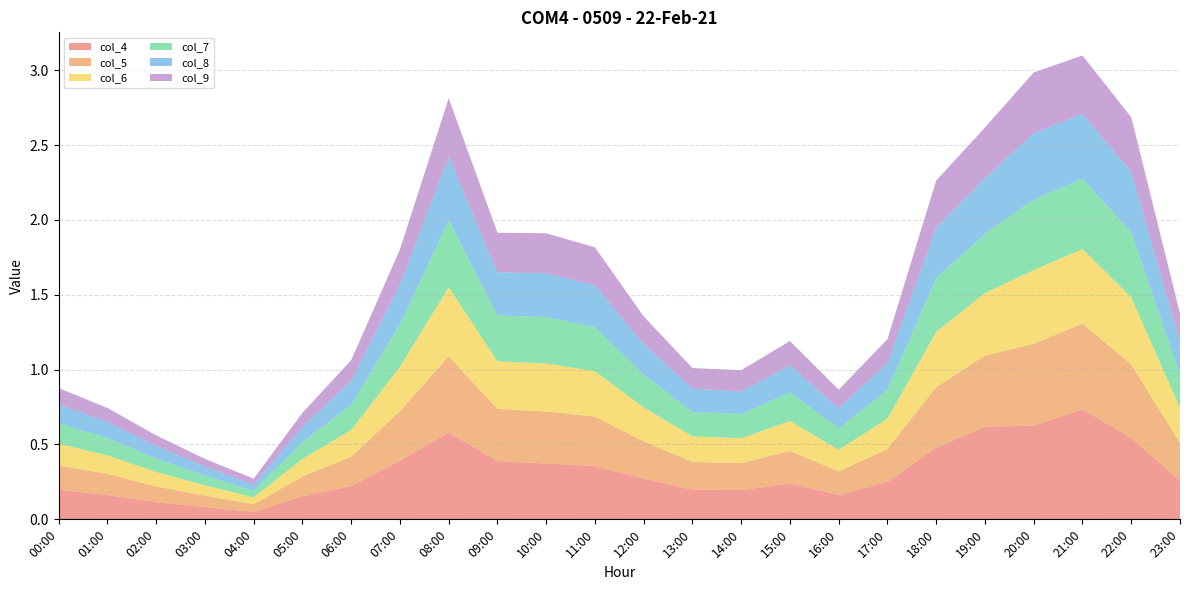

Reading left to right, what are all the values shown in this chart?

col_4: 00:00=0.2	01:00=0.2	02:00=0.1	03:00=0.1	04:00=0.0	05:00=0.2	06:00=0.2	07:00=0.4	08:00=0.6	09:00=0.4	10:00=0.4	11:00=0.4	12:00=0.3	13:00=0.2	14:00=0.2	15:00=0.2	16:00=0.2	17:00=0.3	18:00=0.5	19:00=0.6	20:00=0.6	21:00=0.7	22:00=0.5	23:00=0.3
col_5: 00:00=0.2	01:00=0.1	02:00=0.1	03:00=0.1	04:00=0.1	05:00=0.1	06:00=0.2	07:00=0.3	08:00=0.5	09:00=0.3	10:00=0.3	11:00=0.3	12:00=0.2	13:00=0.2	14:00=0.2	15:00=0.2	16:00=0.2	17:00=0.2	18:00=0.4	19:00=0.5	20:00=0.5	21:00=0.6	22:00=0.5	23:00=0.3
col_6: 00:00=0.1	01:00=0.1	02:00=0.1	03:00=0.1	04:00=0.0	05:00=0.1	06:00=0.2	07:00=0.3	08:00=0.5	09:00=0.3	10:00=0.3	11:00=0.3	12:00=0.2	13:00=0.2	14:00=0.2	15:00=0.2	16:00=0.1	17:00=0.2	18:00=0.4	19:00=0.4	20:00=0.5	21:00=0.5	22:00=0.4	23:00=0.2
col_7: 00:00=0.1	01:00=0.1	02:00=0.1	03:00=0.1	04:00=0.0	05:00=0.1	06:00=0.2	07:00=0.3	08:00=0.4	09:00=0.3	10:00=0.3	11:00=0.3	12:00=0.2	13:00=0.2	14:00=0.2	15:00=0.2	16:00=0.1	17:00=0.2	18:00=0.4	19:00=0.4	20:00=0.5	21:00=0.5	22:00=0.4	23:00=0.2
col_8: 00:00=0.1	01:00=0.1	02:00=0.1	03:00=0.1	04:00=0.0	05:00=0.1	06:00=0.2	07:00=0.3	08:00=0.4	09:00=0.3	10:00=0.3	11:00=0.3	12:00=0.2	13:00=0.2	14:00=0.2	15:00=0.2	16:00=0.1	17:00=0.2	18:00=0.3	19:00=0.4	20:00=0.4	21:00=0.4	22:00=0.4	23:00=0.2
col_9: 00:00=0.1	01:00=0.1	02:00=0.1	03:00=0.1	04:00=0.0	05:00=0.1	06:00=0.1	07:00=0.2	08:00=0.4	09:00=0.3	10:00=0.3	11:00=0.3	12:00=0.2	13:00=0.1	14:00=0.1	15:00=0.2	16:00=0.1	17:00=0.2	18:00=0.3	19:00=0.3	20:00=0.4	21:00=0.4	22:00=0.4	23:00=0.2